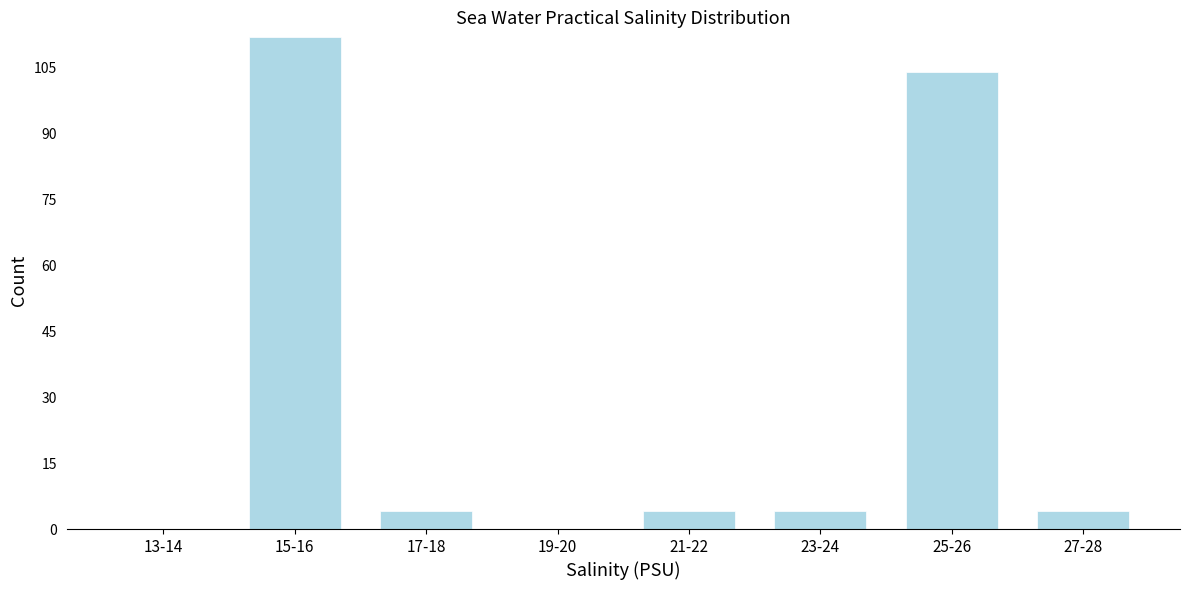

Reading right to left, what are all the values shown in this chart?

27-28=4	25-26=104	23-24=4	21-22=4	19-20=0	17-18=4	15-16=112	13-14=0